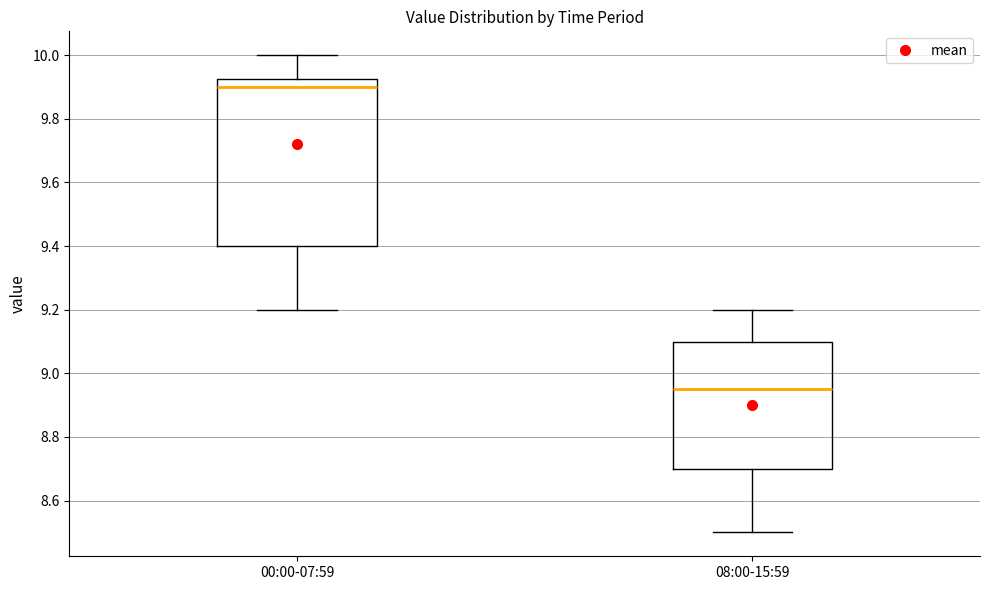

Reading left to right, read every box against the y-axis: the position of its median line, the range the box covers, and the ends of its whiskers. The values are not printed on the chart, so give them approximately, as read against the axis.

00:00-07:59: median 9.90, box 9.40 to 9.92, whiskers 9.20 to 10.00
08:00-15:59: median 8.96, box 8.70 to 9.10, whiskers 8.50 to 9.20